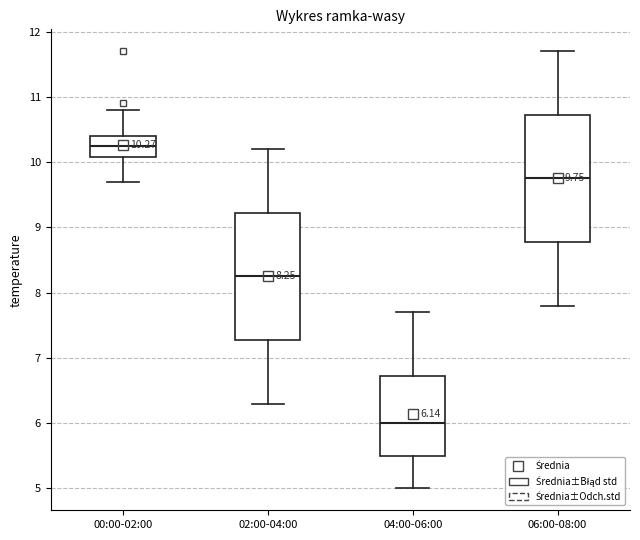

Which box has the highest median line?

00:00-02:00